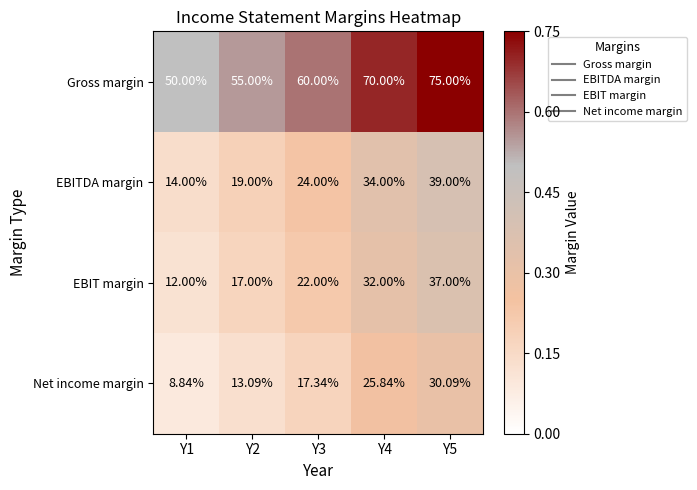

What is the spread (max minus min) of values at Y2?

41.9